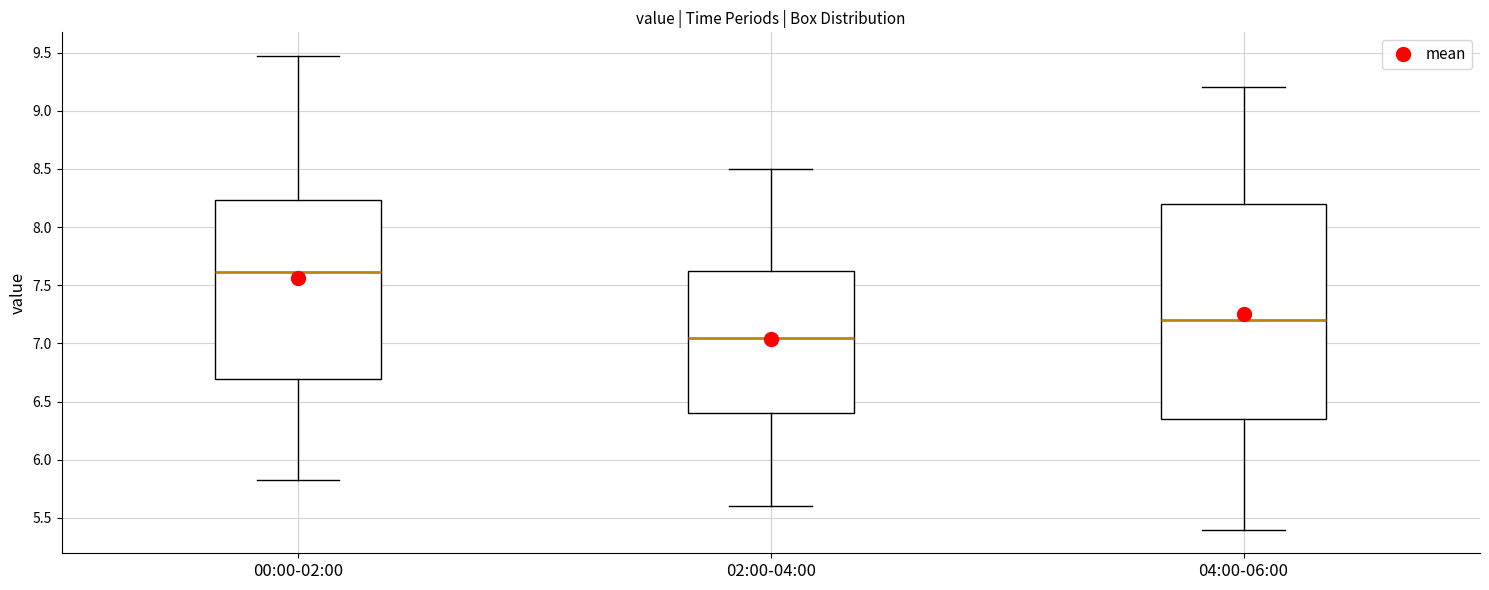

Which box's median line is the highest?

00:00-02:00